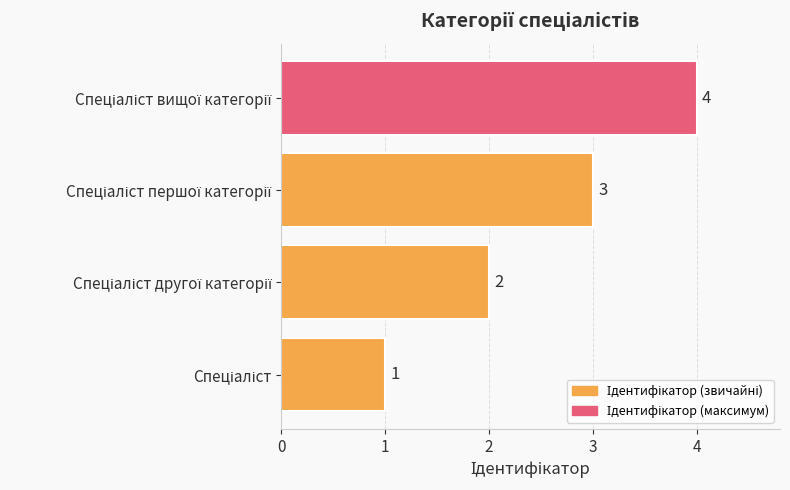

What is the maximum value shown in the chart?

4